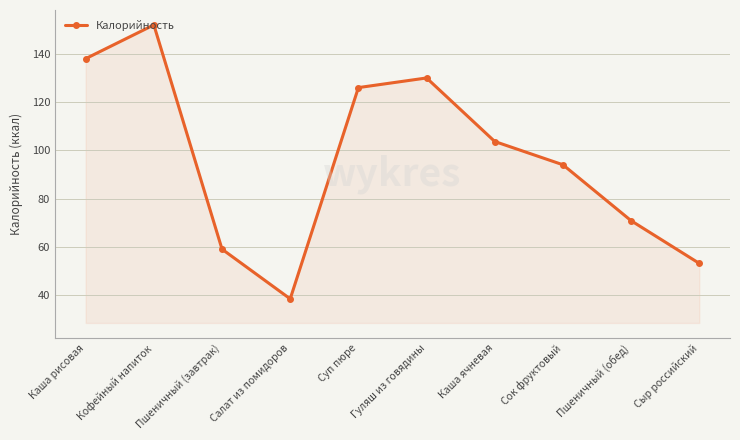

Does the chart have visible grid lines?

Yes